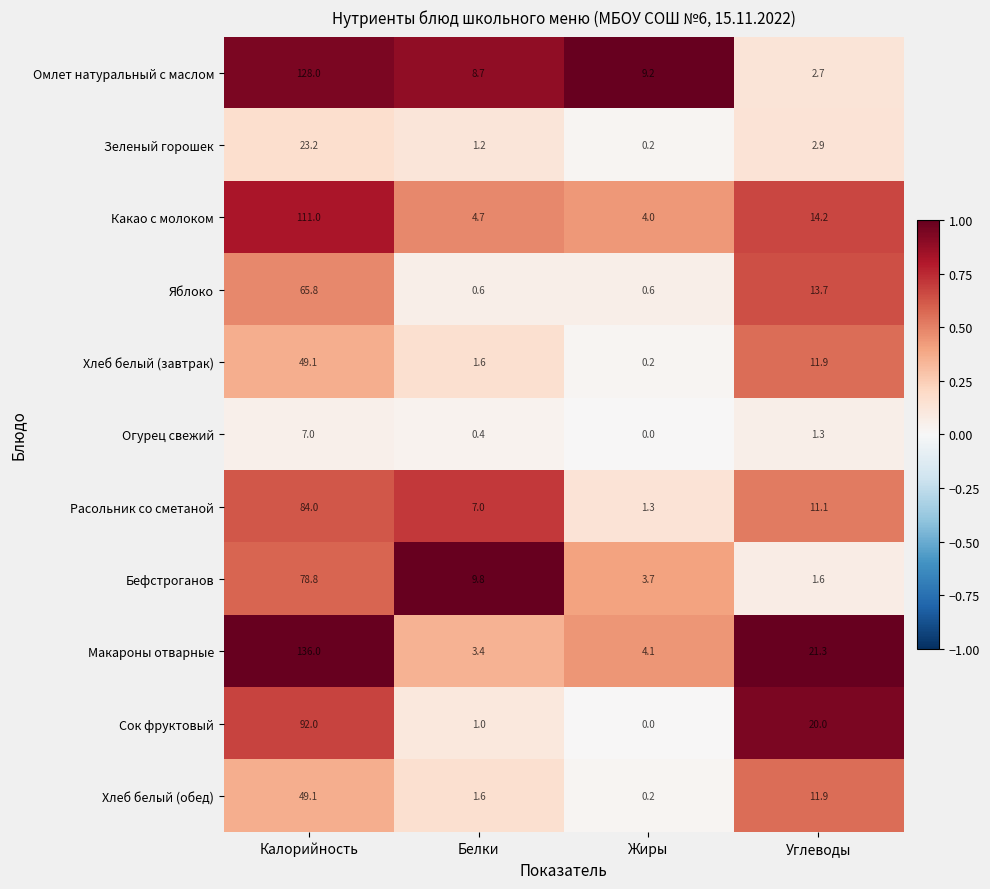

What is the spread (max minus min) of values at Калорийность?

129.0